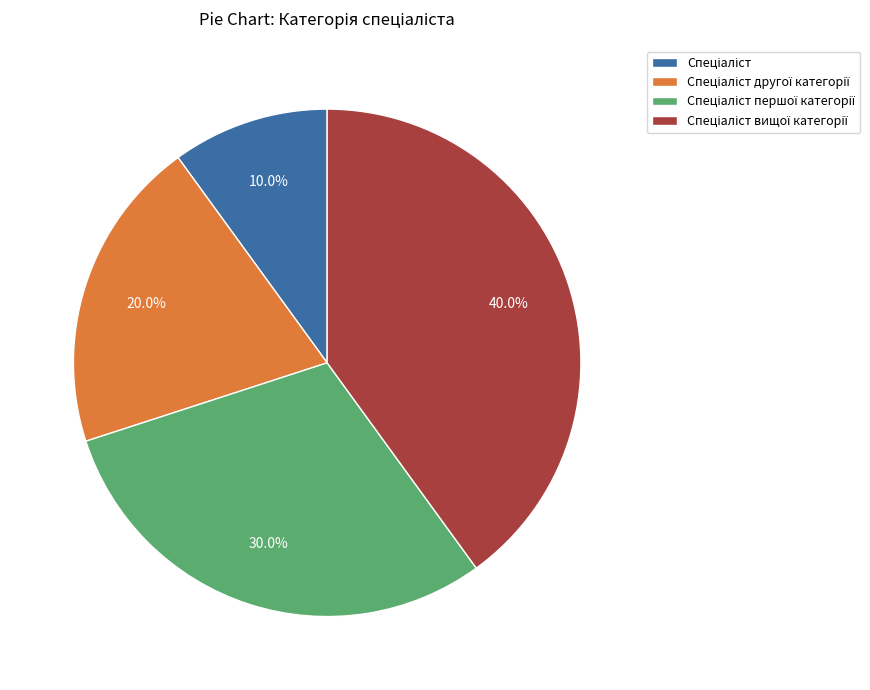

Is there any slice that represents more than half of the pie?

No